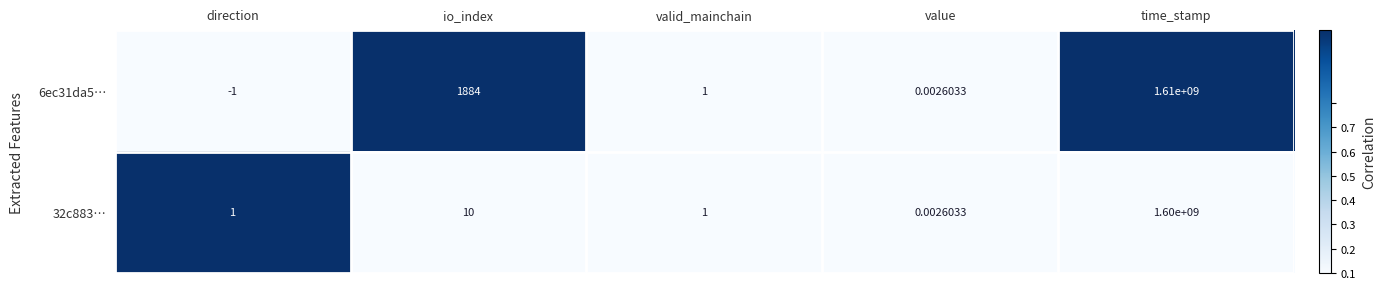

At which label is 32c883… closest to 800000000?

io_index